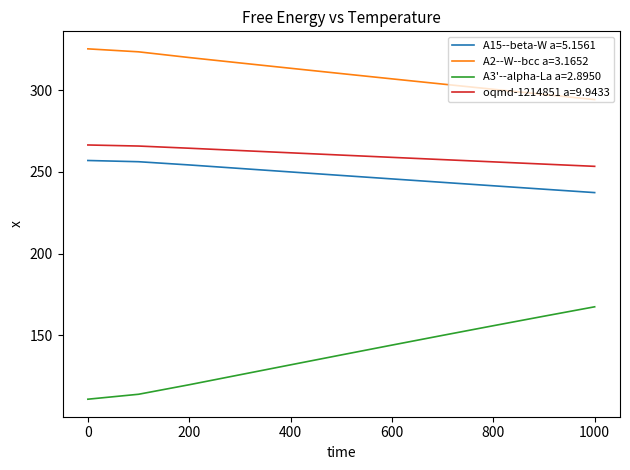

What is the difference between the maximum and minimum values in the A15--beta-W a=5.1561 series?

19.7